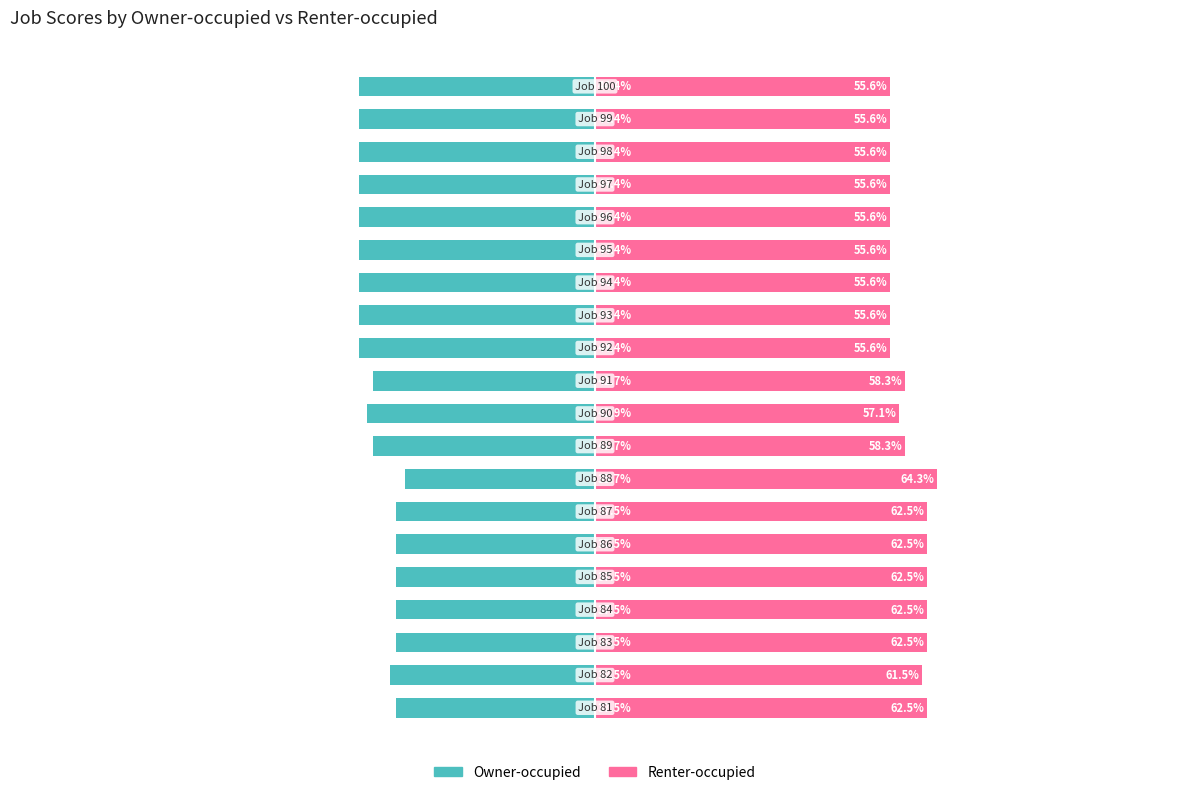

Reading right to left, transcribe all the data shown in this chart.

Owner-occupied: -44.4	-44.4	-44.4	-44.4	-44.4	-44.4	-44.4	-44.4	-44.4	-41.7	-42.9	-41.7	-35.7	-37.5	-37.5	-37.5	-37.5	-37.5	-38.5	-37.5
Renter-occupied: 55.6	55.6	55.6	55.6	55.6	55.6	55.6	55.6	55.6	58.3	57.1	58.3	64.3	62.5	62.5	62.5	62.5	62.5	61.5	62.5